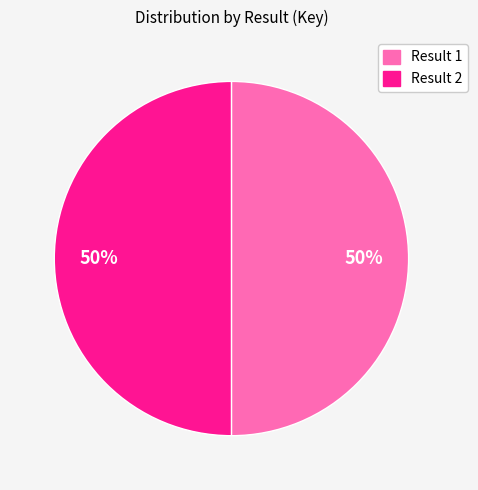

To the nearest percent, what is the combined percentage of Result 2 and Result 1?

100%